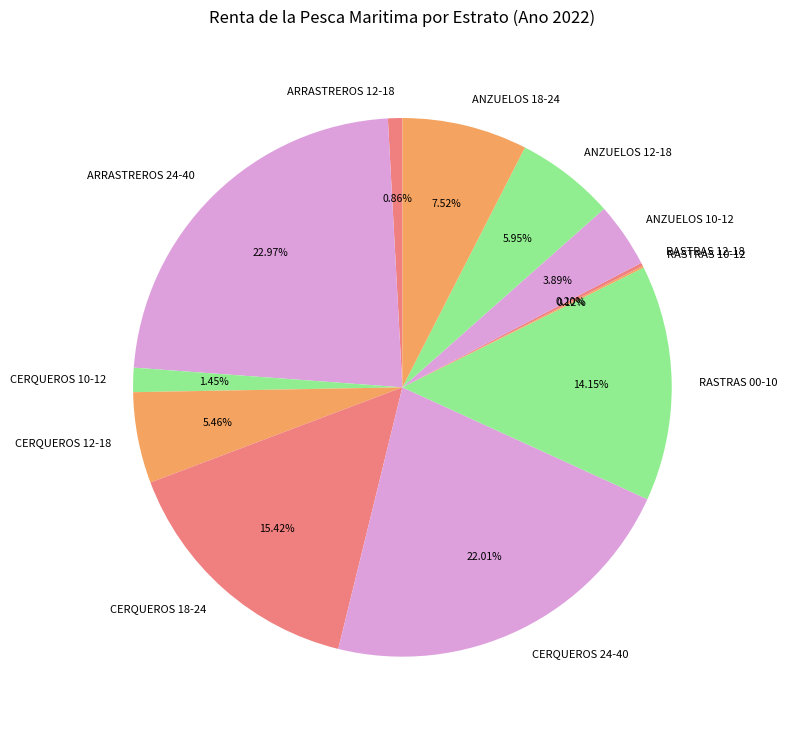

Do RASTRAS 00-10 and ANZUELOS 12-18 together represent more than half of the pie?

No